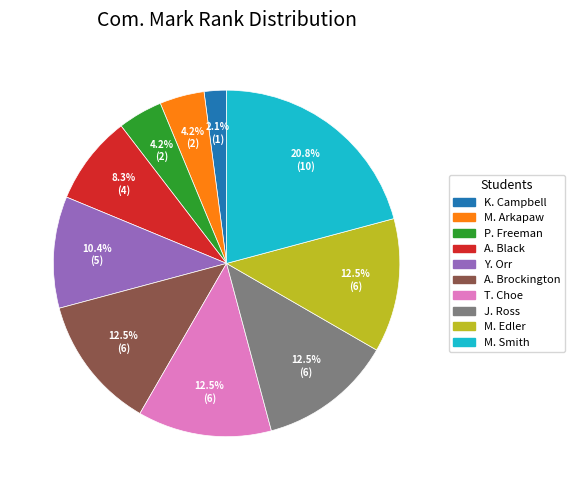

What is the largest slice in the pie chart?

M. Smith